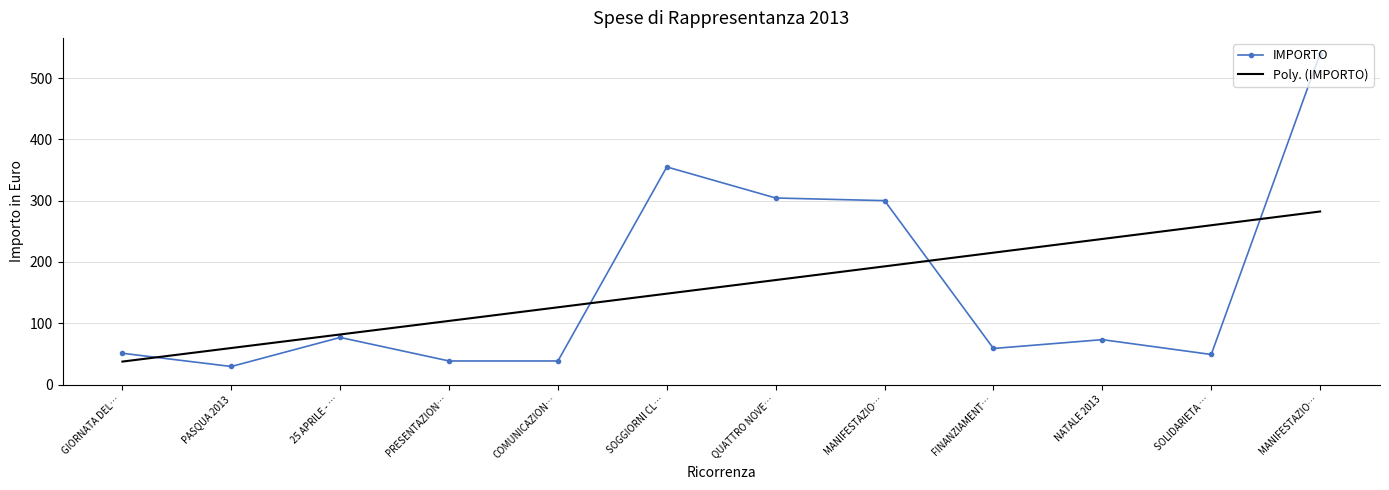

How many points are higher than both their immediate neighbors (excluding endpoints)?

3